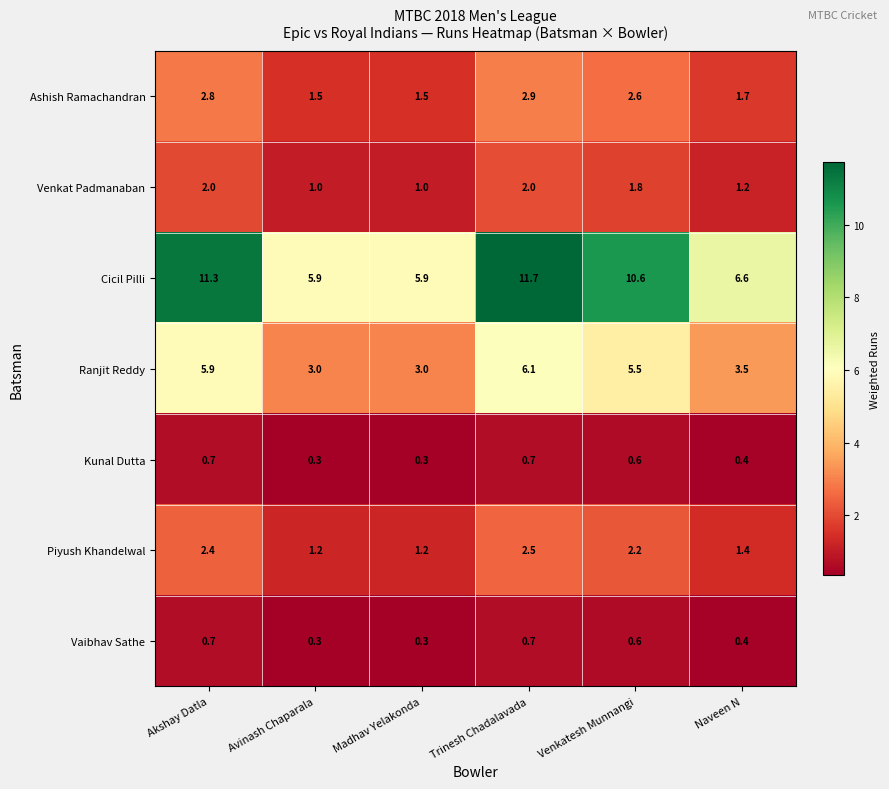

What is the difference between the second highest and second lowest values in the Venkat Padmanaban series?

1.0